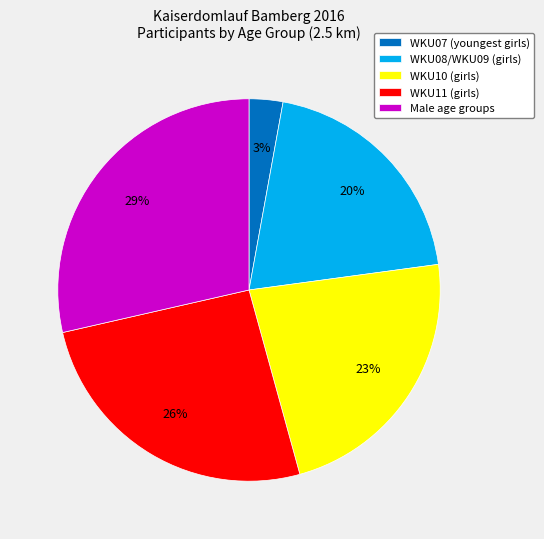

Rank the categories by value from lowest to highest.

WKU07 (youngest girls), WKU08/WKU09 (girls), WKU10 (girls), WKU11 (girls), Male age groups